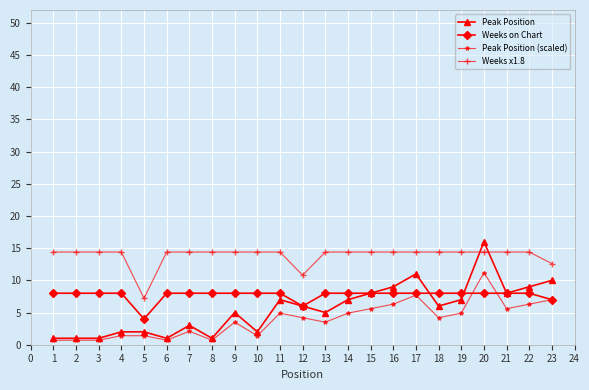

The Weeks on Chart series shows 8.0 at 4. True or false?

True